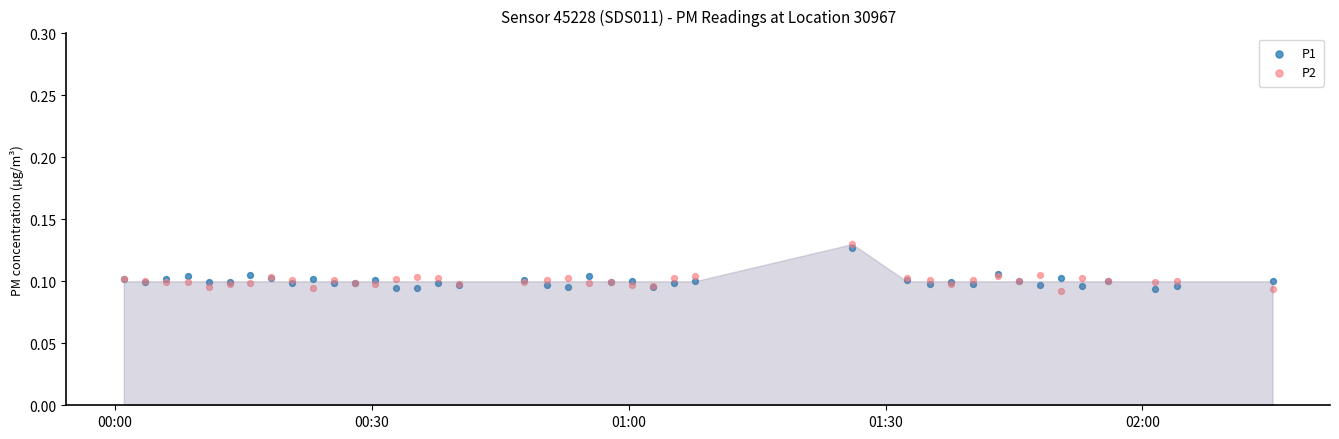

Which series has the largest Y range (max minus min)?

P2